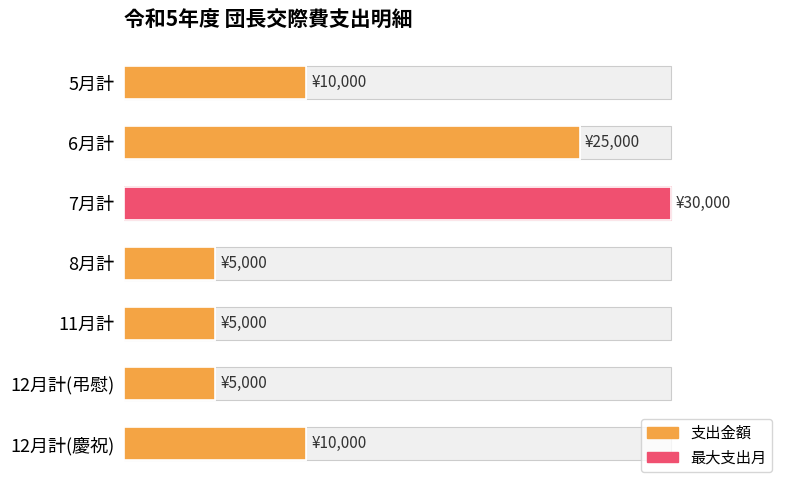

The value at 7月計 is 6804. True or false?

False